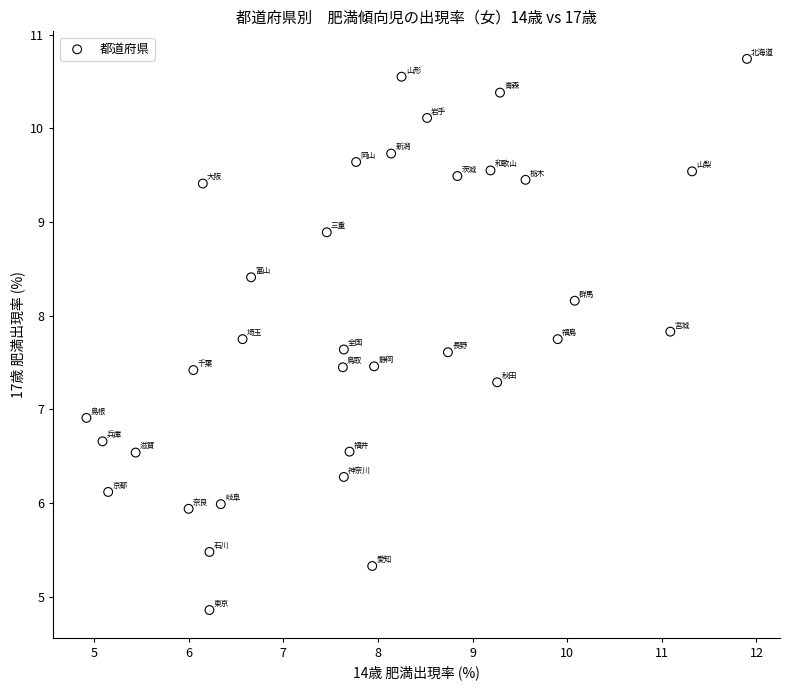

What Y value in the scatter plot is closest to 7?

6.9